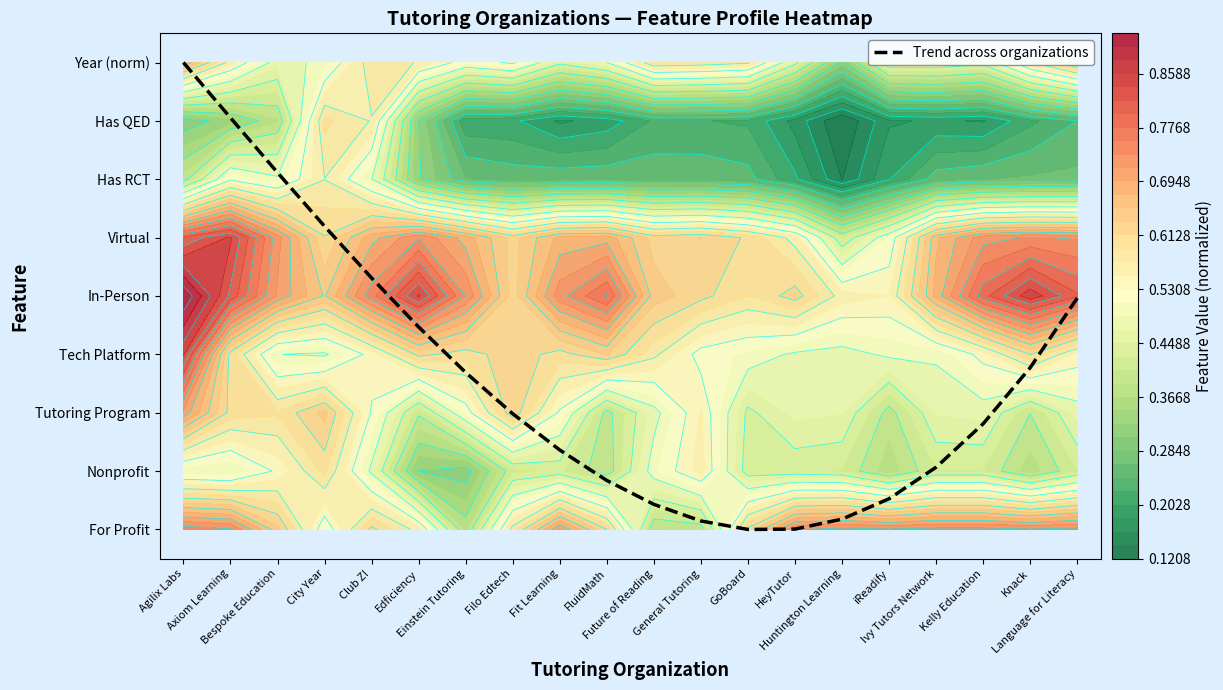

Rank the categories by value from highest to lowest.

Agilix Labs, Axiom Learning, Bespoke Education, City Year, Club Z!, Language for Literacy, Edficiency, Knack, Einstein Tutoring, Filo Edtech, Kelly Education, Fit Learning, Ivy Tutors Network, FluidMath, iReadify, Future of Reading, Huntington Learning, General Tutoring, HeyTutor, GoBoard